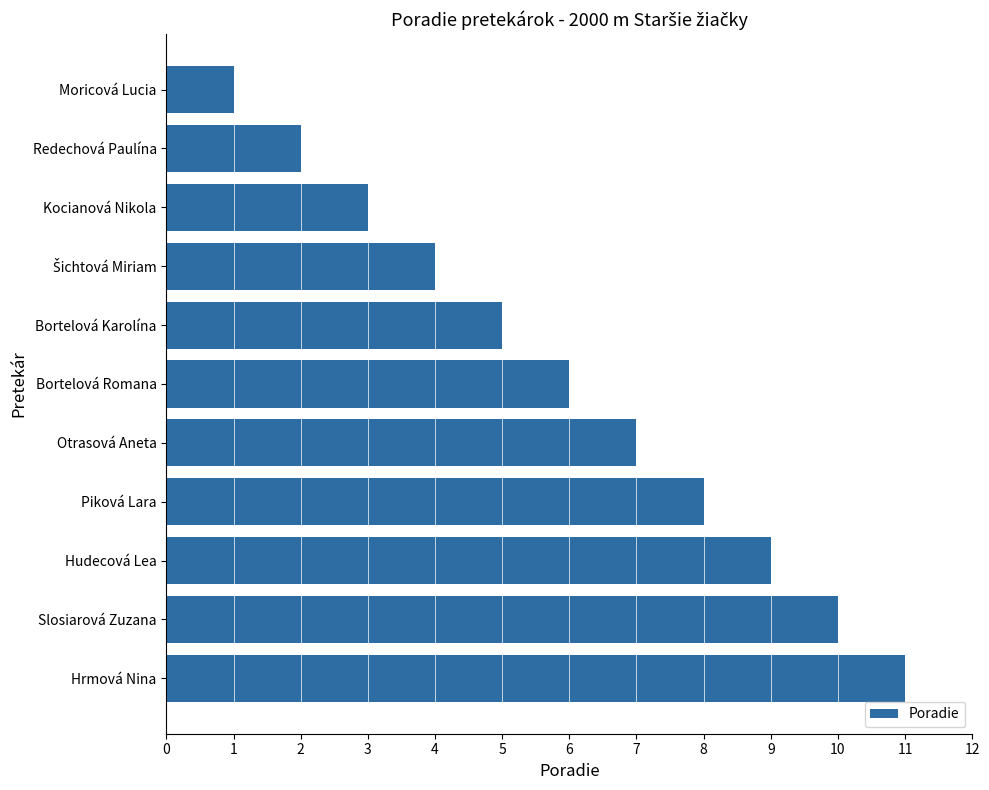

What is the label of the 1st bar from the bottom?

Hrmová Nina